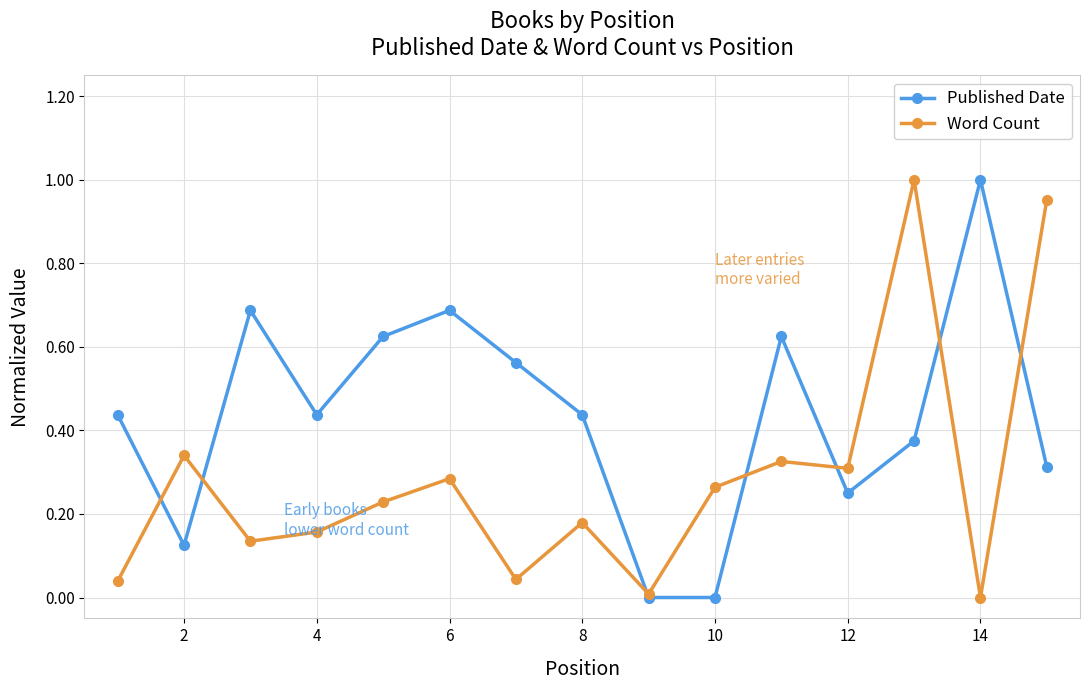

In Published Date, how many points are higher than both neighbors (excluding endpoints)?

4